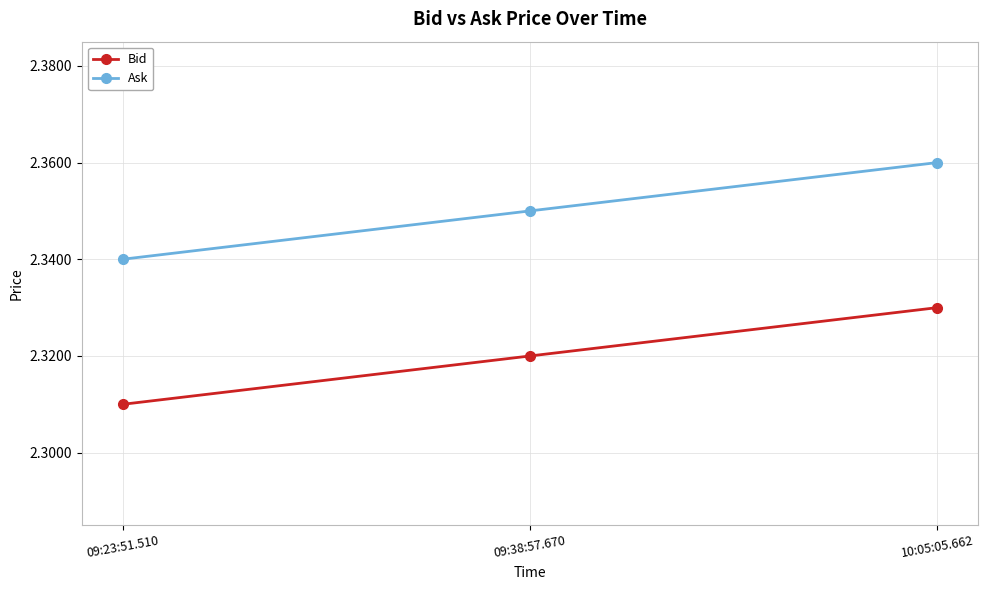

At which category does the chart reach its minimum across all series?

09:23:51.510